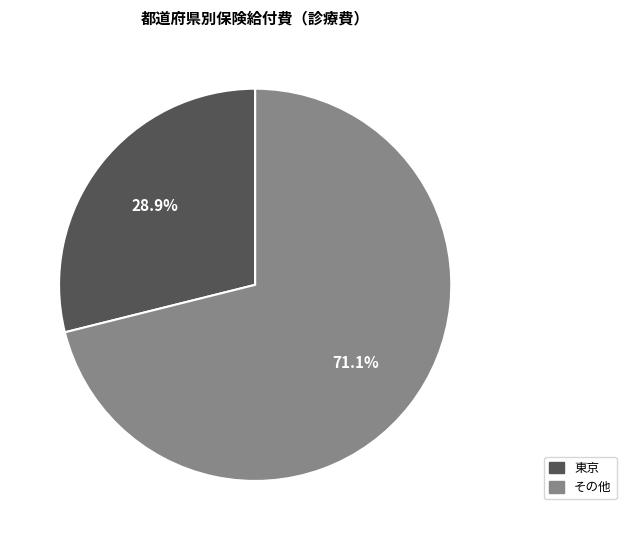

Does any single category account for the majority?

Yes